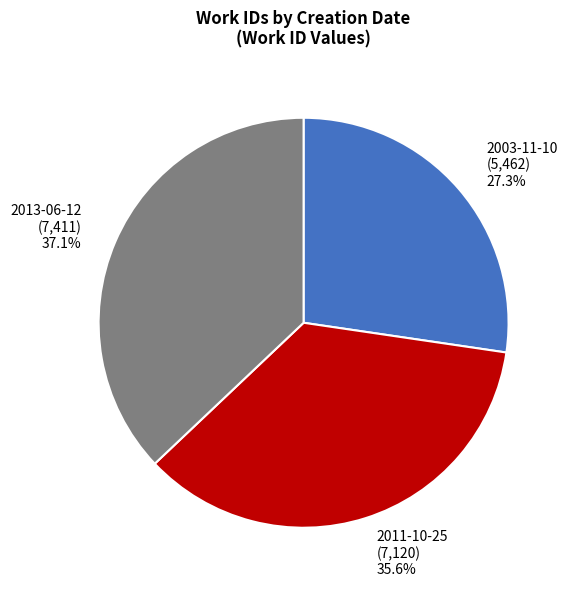

How many segments does this pie chart have?

3